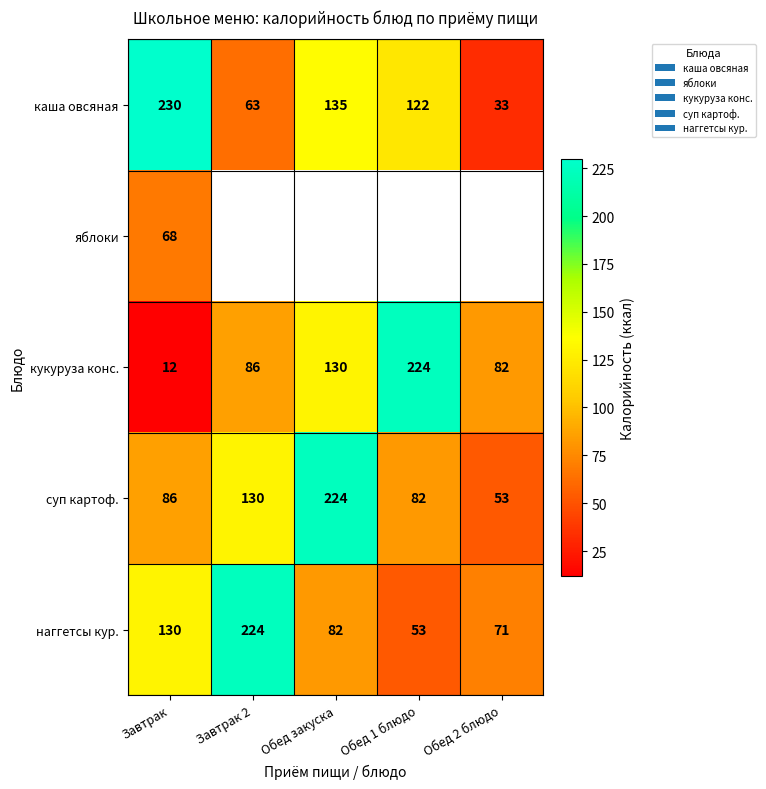

Is the value of суп картоф. at Обед 1 блюдо greater than the value of кукуруза конс. at Обед 1 блюдо?

No